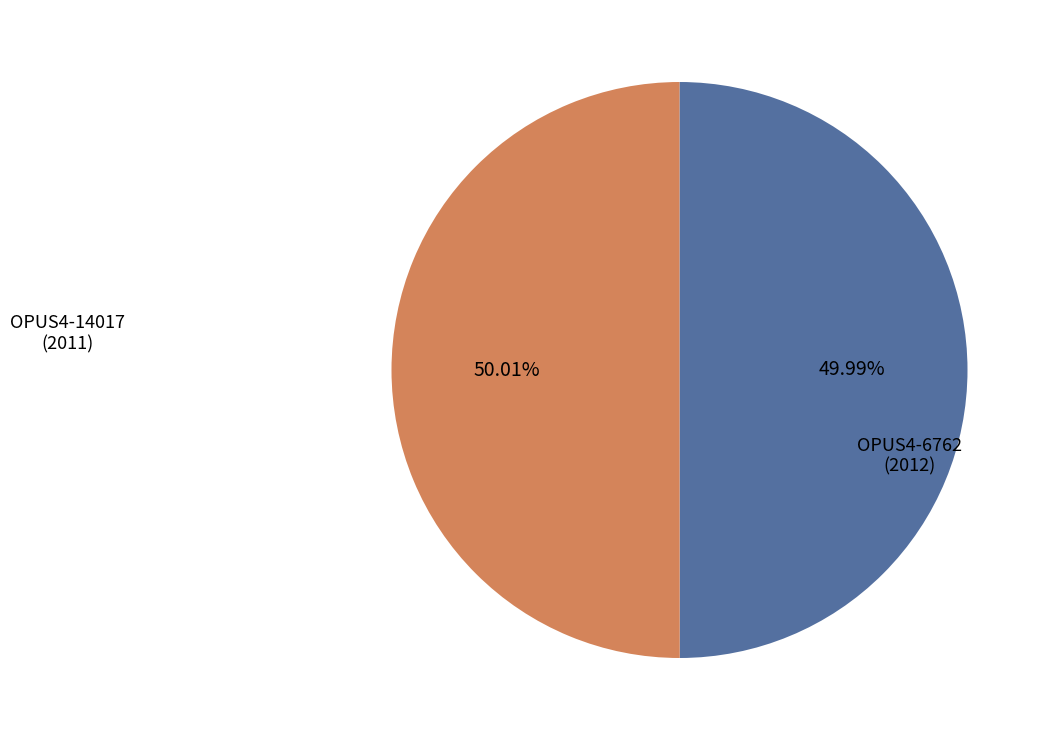

Does any single category account for the majority?

Yes